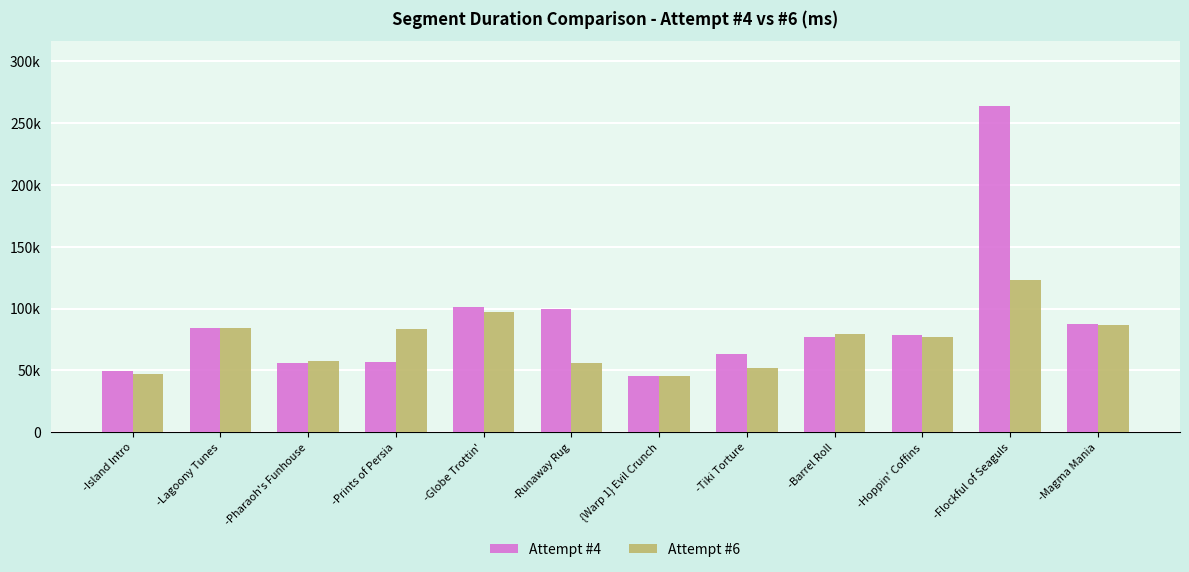

At which label does Attempt #4 first exceed 78788?

-Lagoony Tunes